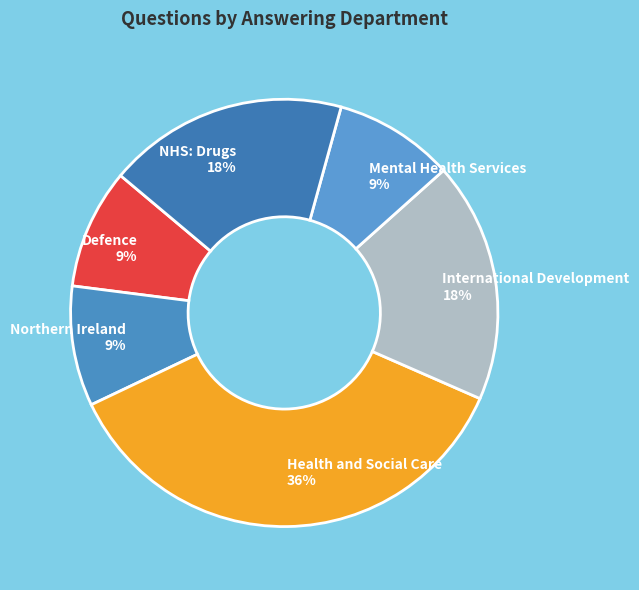

Count the number of slices in the pie.

6